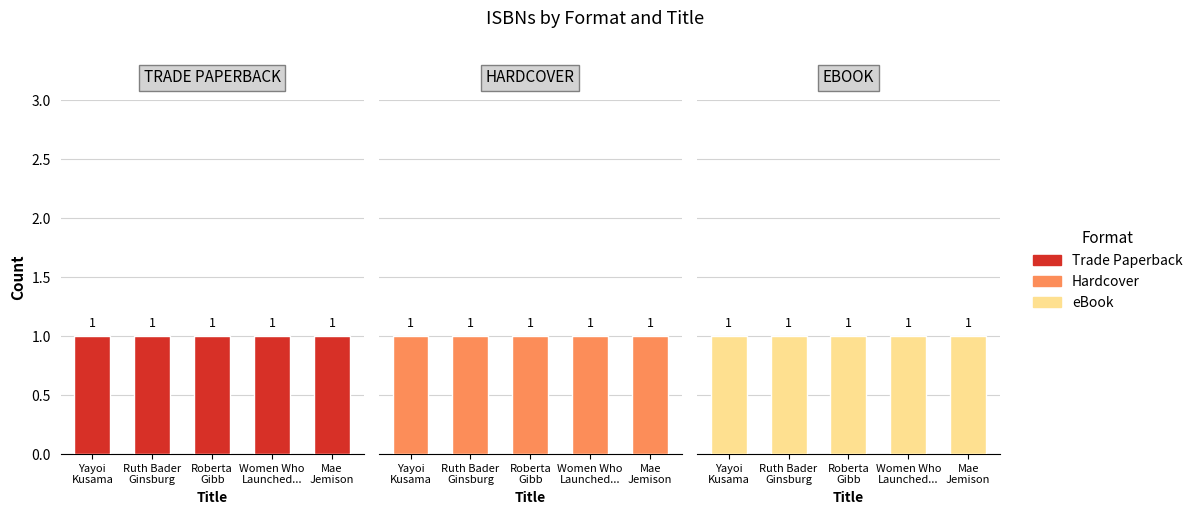

What are all the series names shown in the legend?

Trade Paperback, Hardcover, eBook